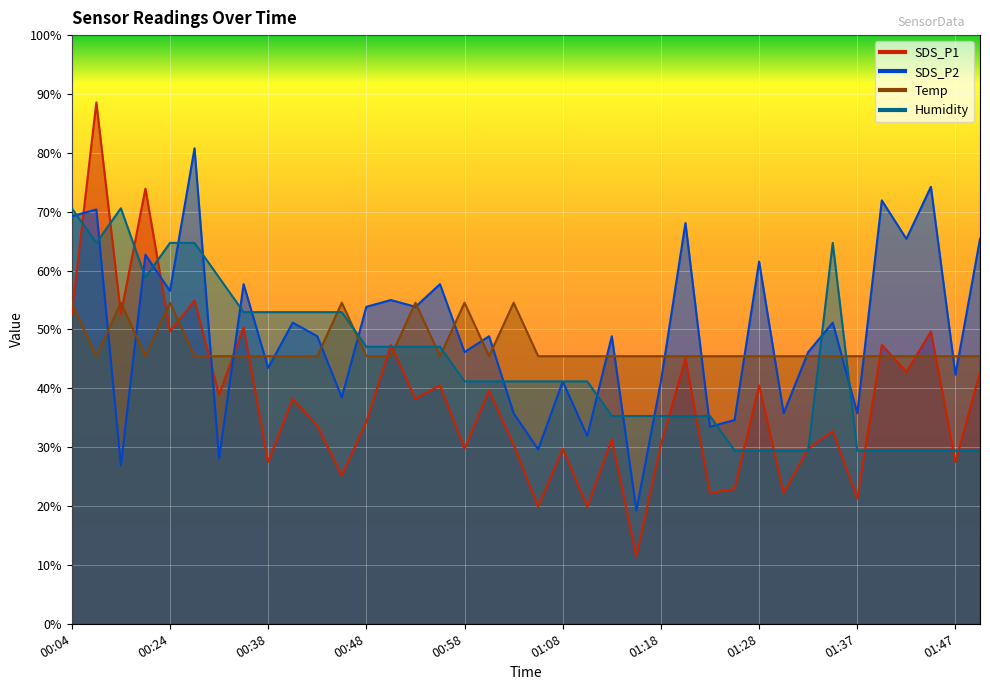

List the labels in order of SDS_P2 value, smallest first.

01:15, 00:09, 00:30, 01:05, 01:10, 01:23, 01:25, 01:03, 01:30, 01:37, 00:45, 01:08, 01:18, 01:47, 00:38, 00:58, 01:32, 00:43, 01:00, 01:13, 00:40, 01:35, 00:48, 00:53, 00:50, 00:24, 00:35, 00:55, 01:28, 00:21, 01:42, 01:50, 01:20, 00:04, 00:07, 01:40, 01:45, 00:27